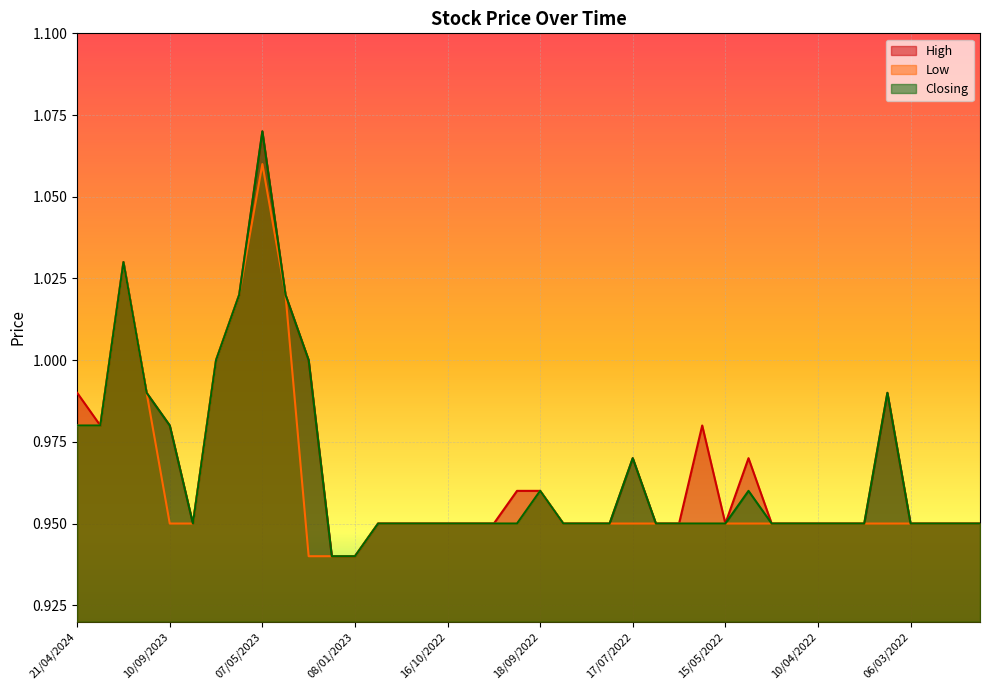

What is the label of the 1st point from the right?

13/02/2022